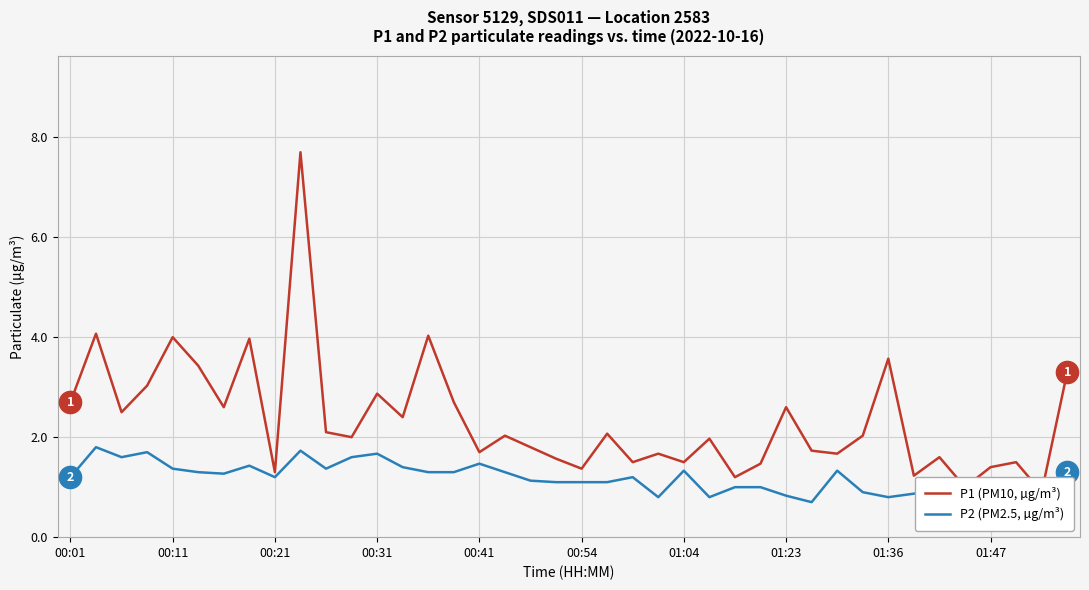

What is the sum of the P2 (PM2.5, µg/m³) values at 37 and 12?

2.6